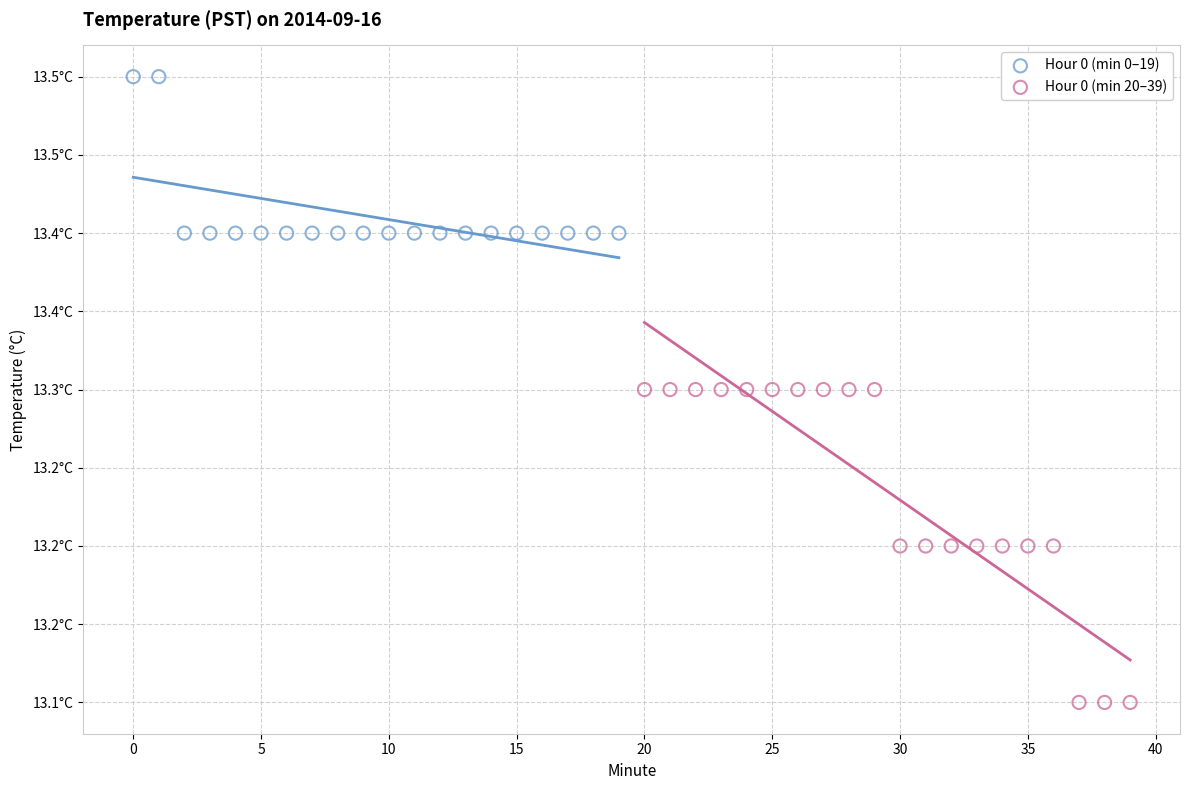

What are all the series names shown in the legend?

Hour 0 (min 0–19), Hour 0 (min 20–39)